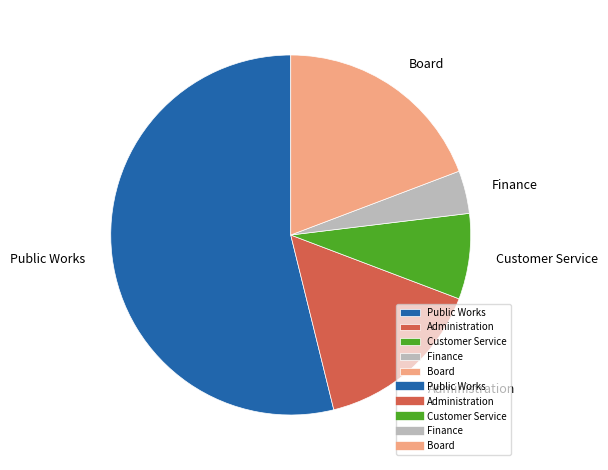

Rank the categories by value from highest to lowest.

Public Works, Board, Administration, Customer Service, Finance